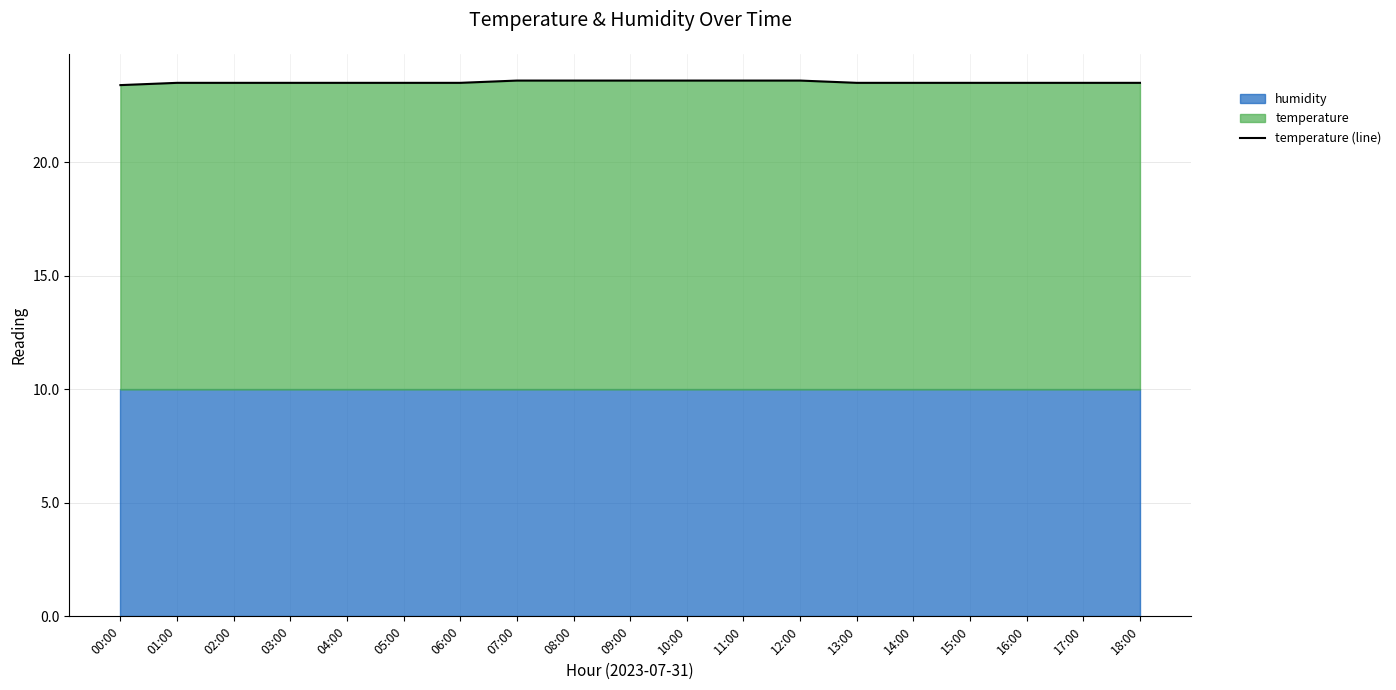

What is the maximum value for temperature (line)?

23.6